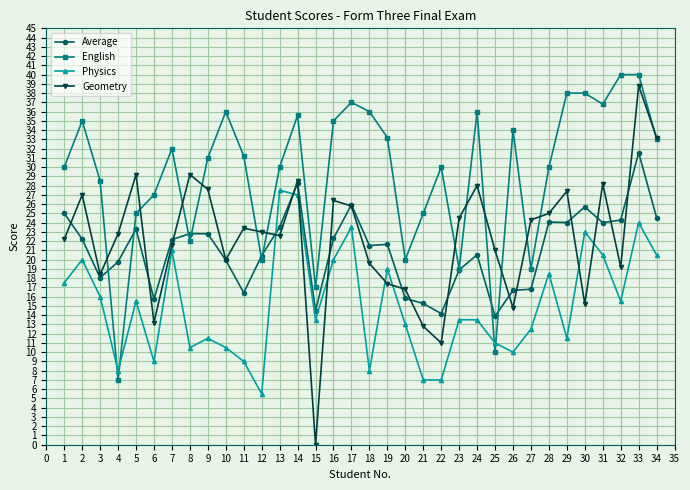

At how many categories does at least one series exceed 39?

2